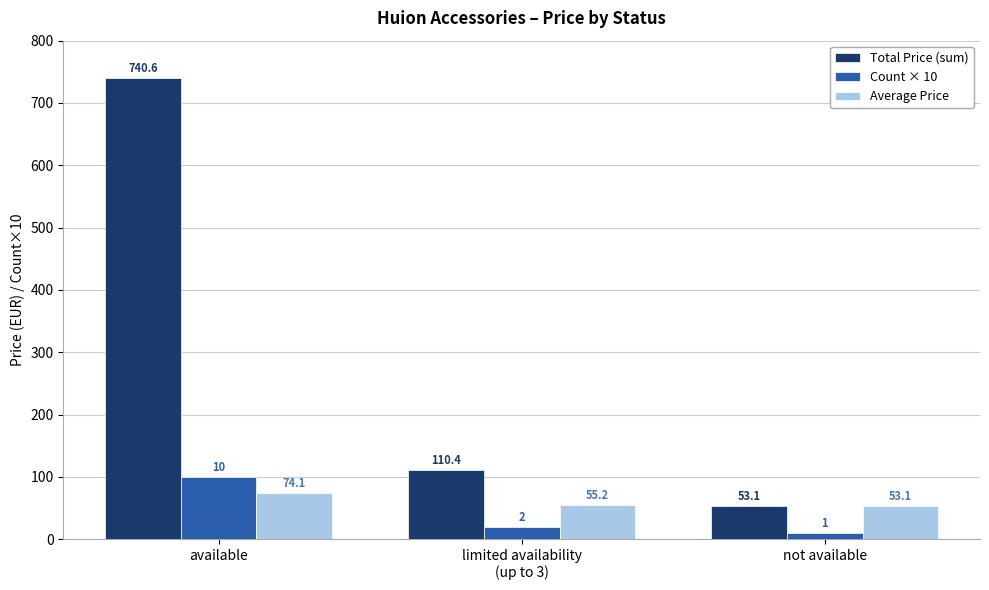

Which category has the highest value across all series?

available